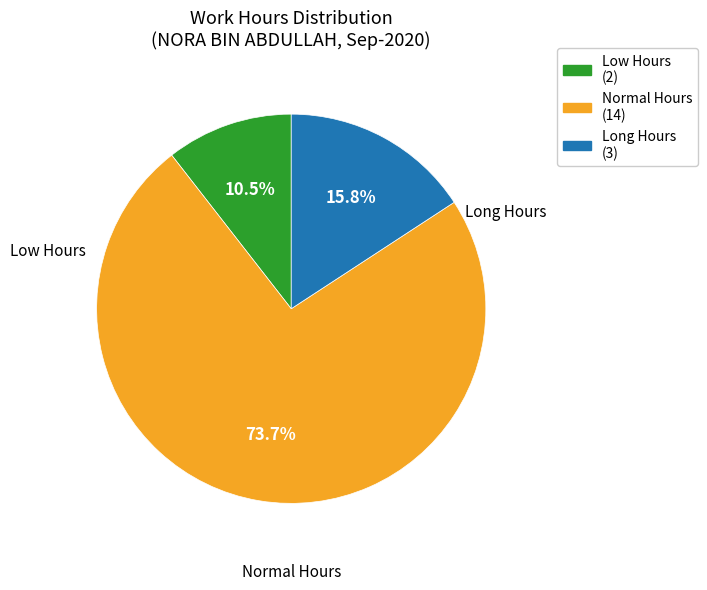

Does any single category account for the majority?

Yes